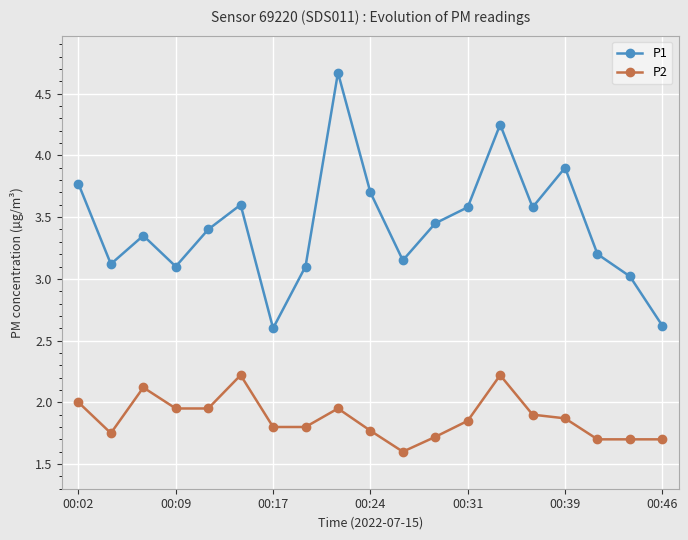

In P2, how many points are higher than both neighbors (excluding endpoints)?

4